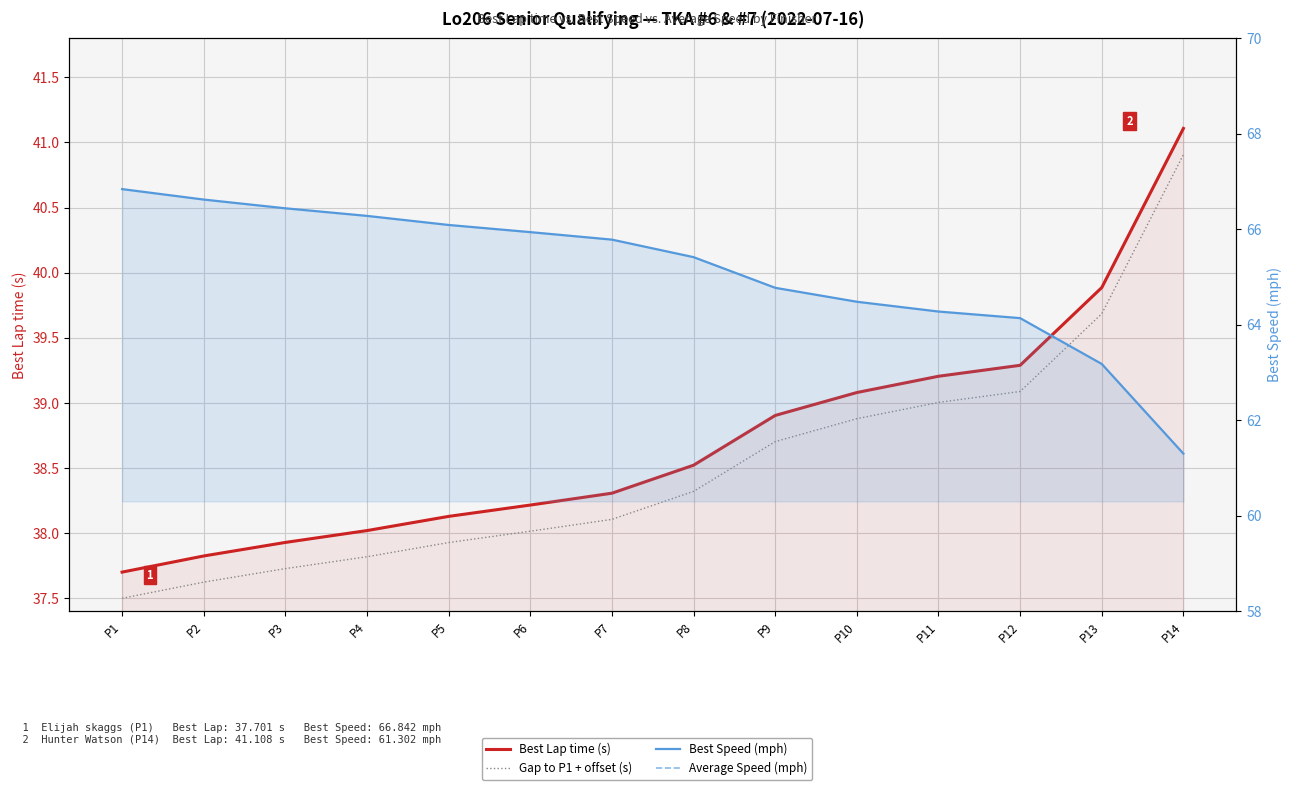

Between P5 and P11, which series saw the biggest shift?

Average Speed (mph)